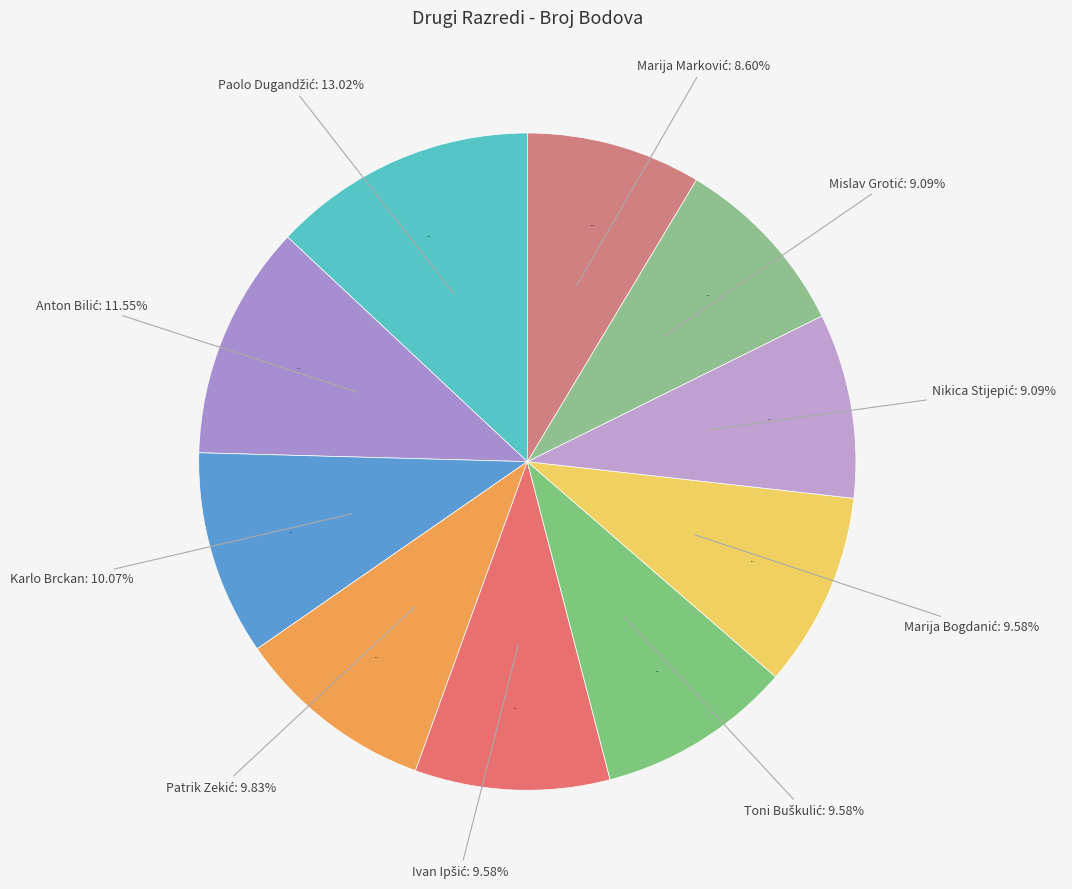

Is the sum of Karlo Brckan and Anton Bilić greater than half?

No